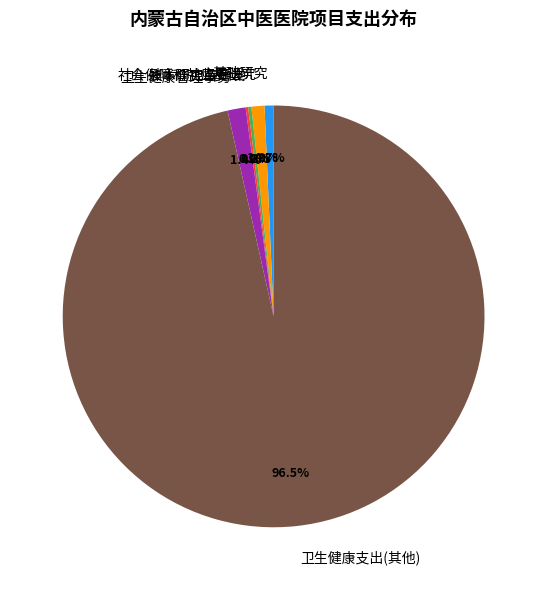

What is the largest slice in the pie chart?

卫生健康支出(其他)